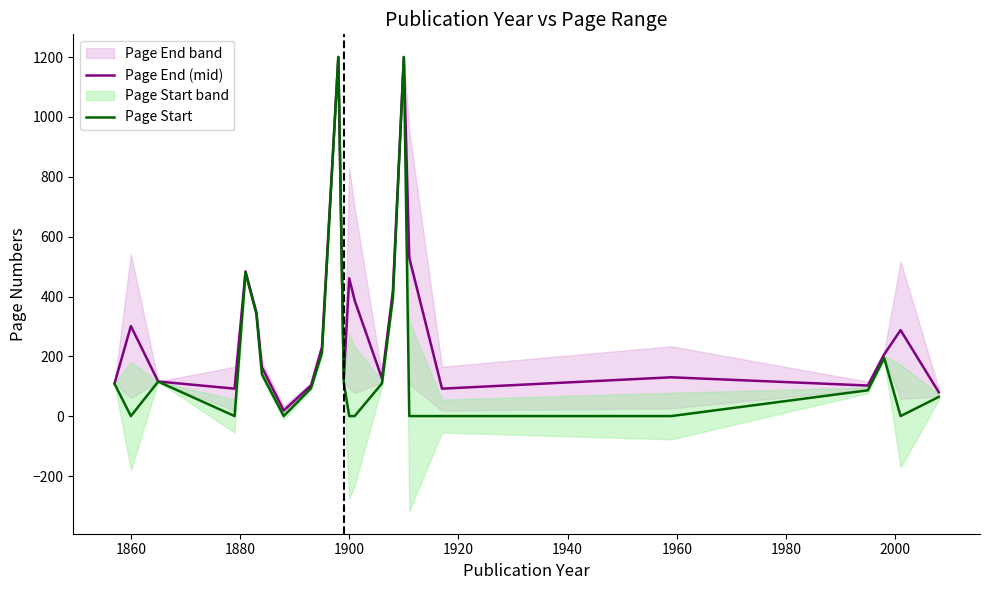

Does the chart have visible grid lines?

No